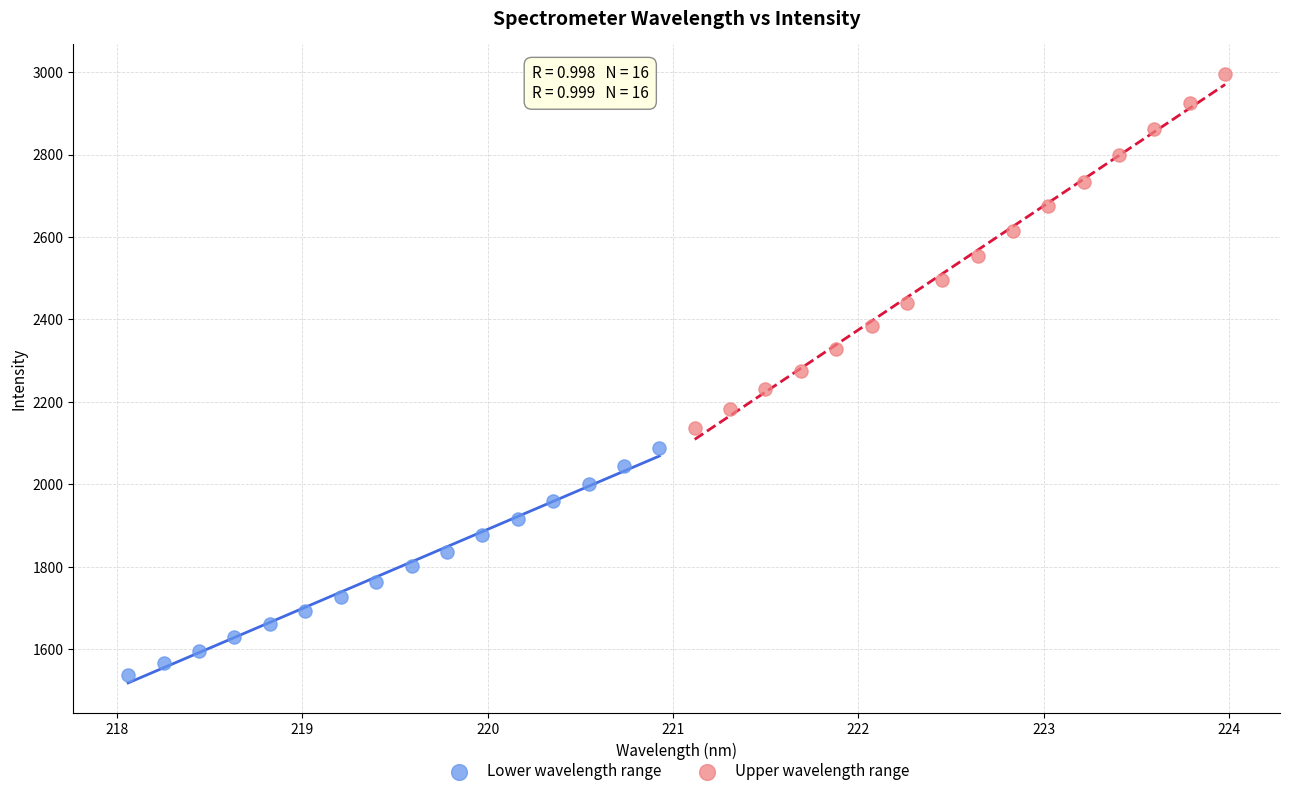

What are all the series names shown in the legend?

Lower wavelength range, Upper wavelength range